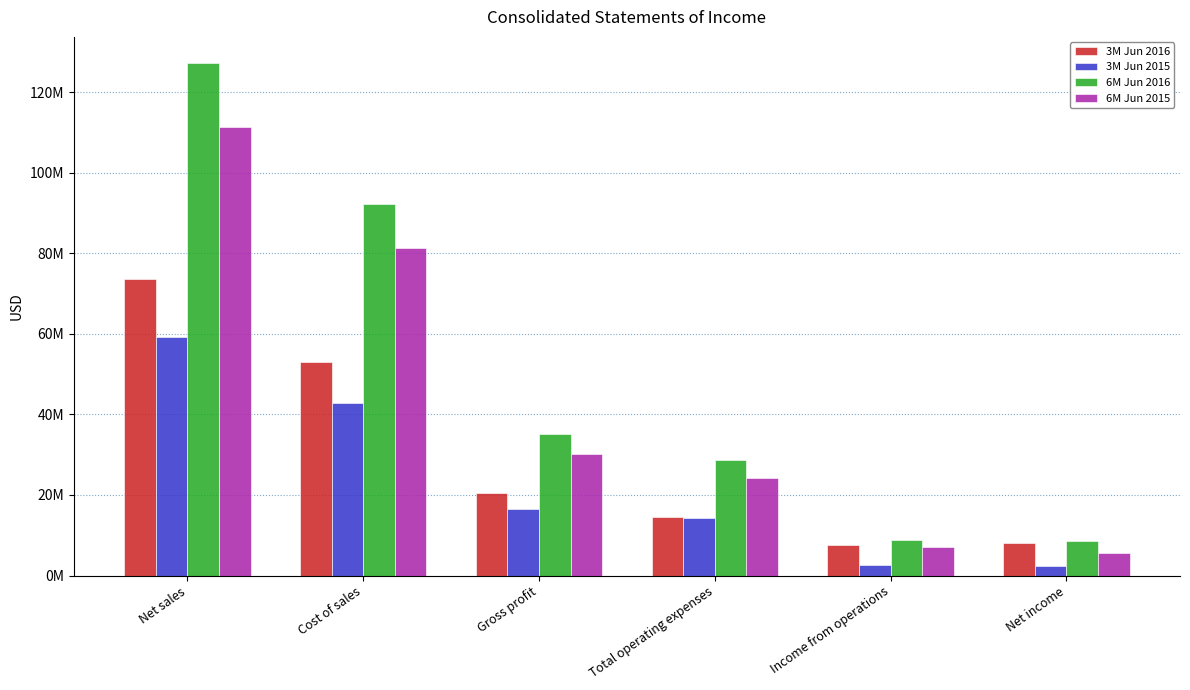

At which label does 3M Jun 2016 first exceed 20594416?

Net sales